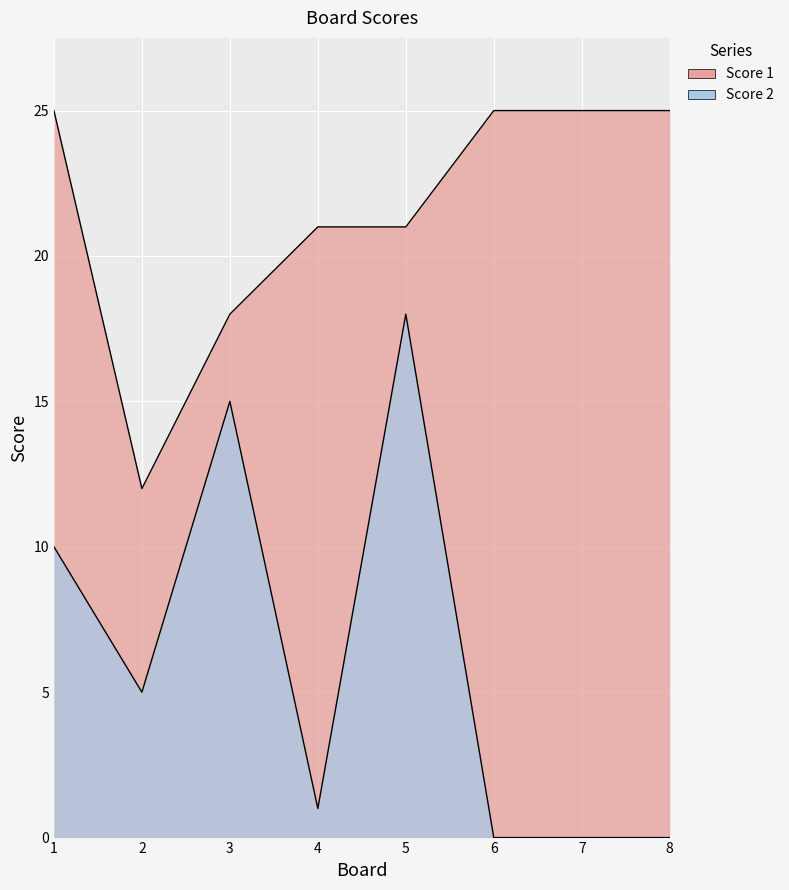

Between 4 and 8, which is larger?

8